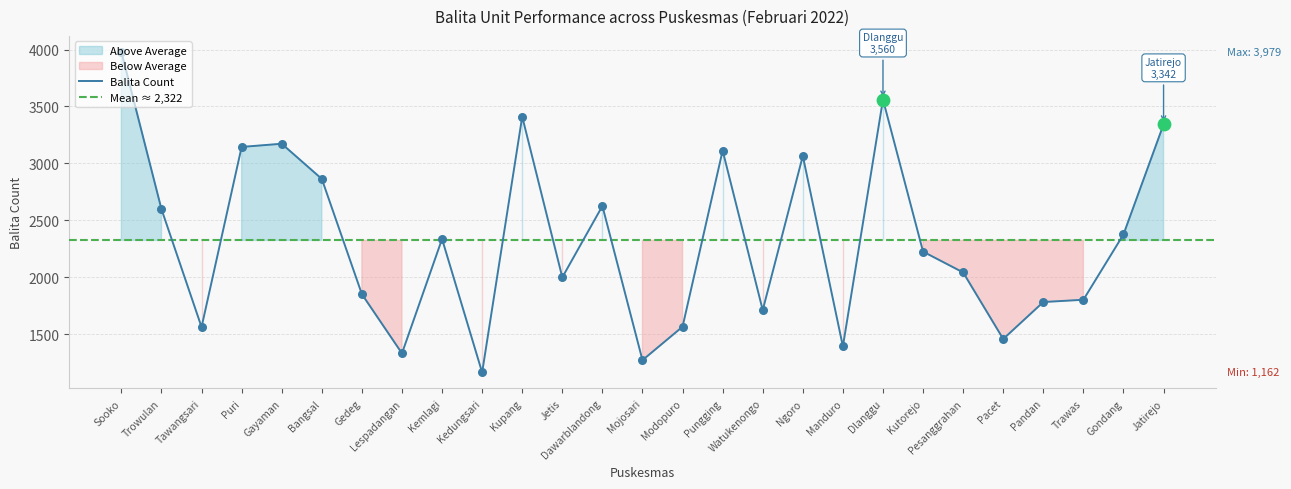

Approximately how many times larger is the value at Bangsal compared to Lespadangan?

2.2